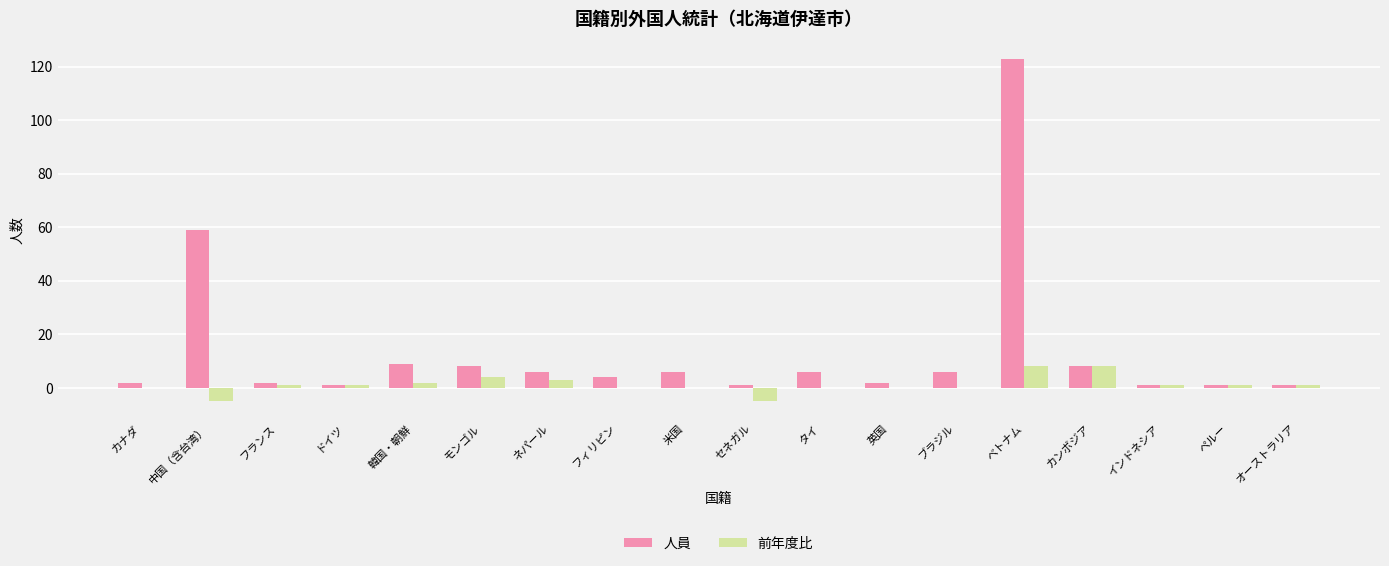

What is the sum of all 前年度比 values?

20